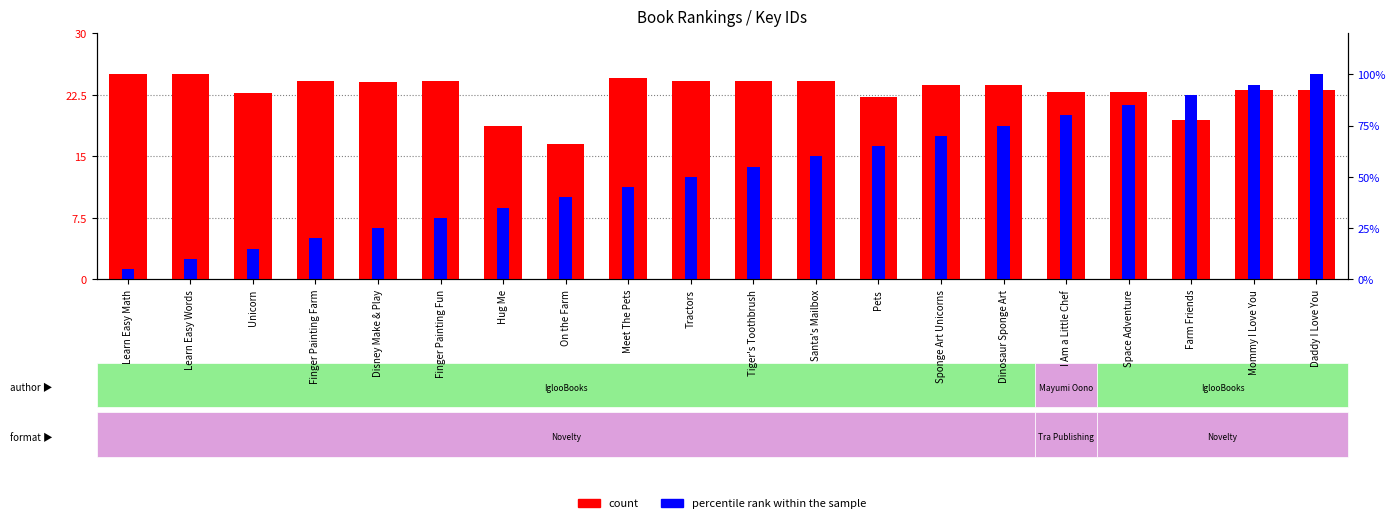

The percentile rank within the sample series shows 13.6 at On the Farm. True or false?

False